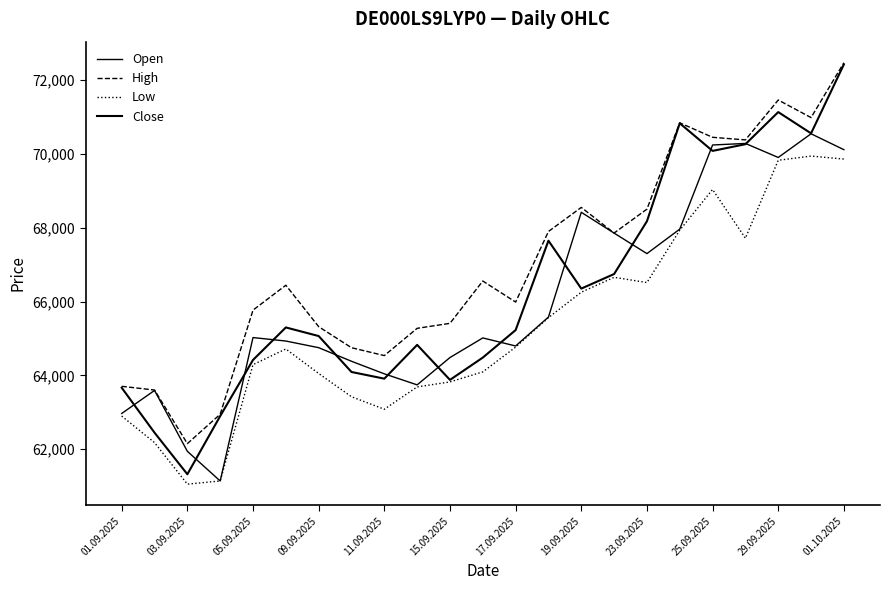

Does the chart have visible grid lines?

No